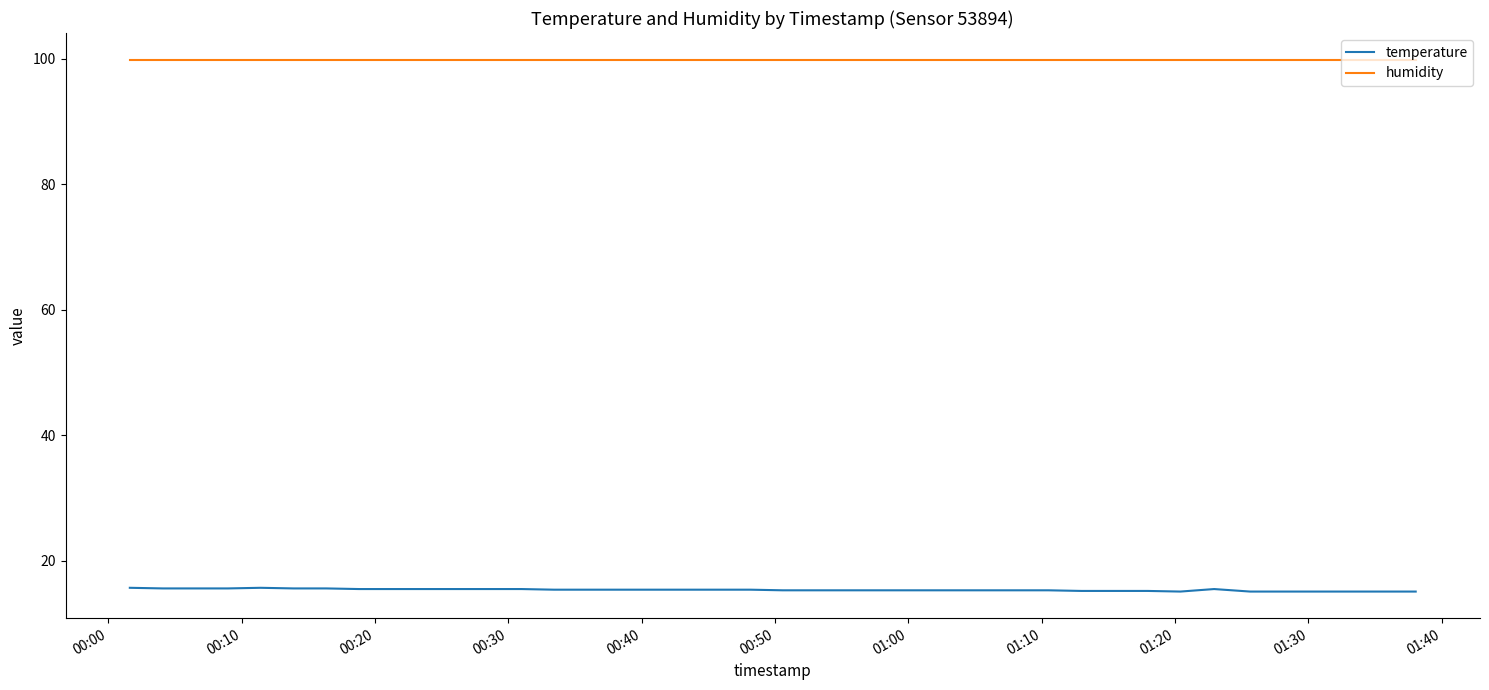

List the series in order of their overall mean, highest first.

humidity, temperature